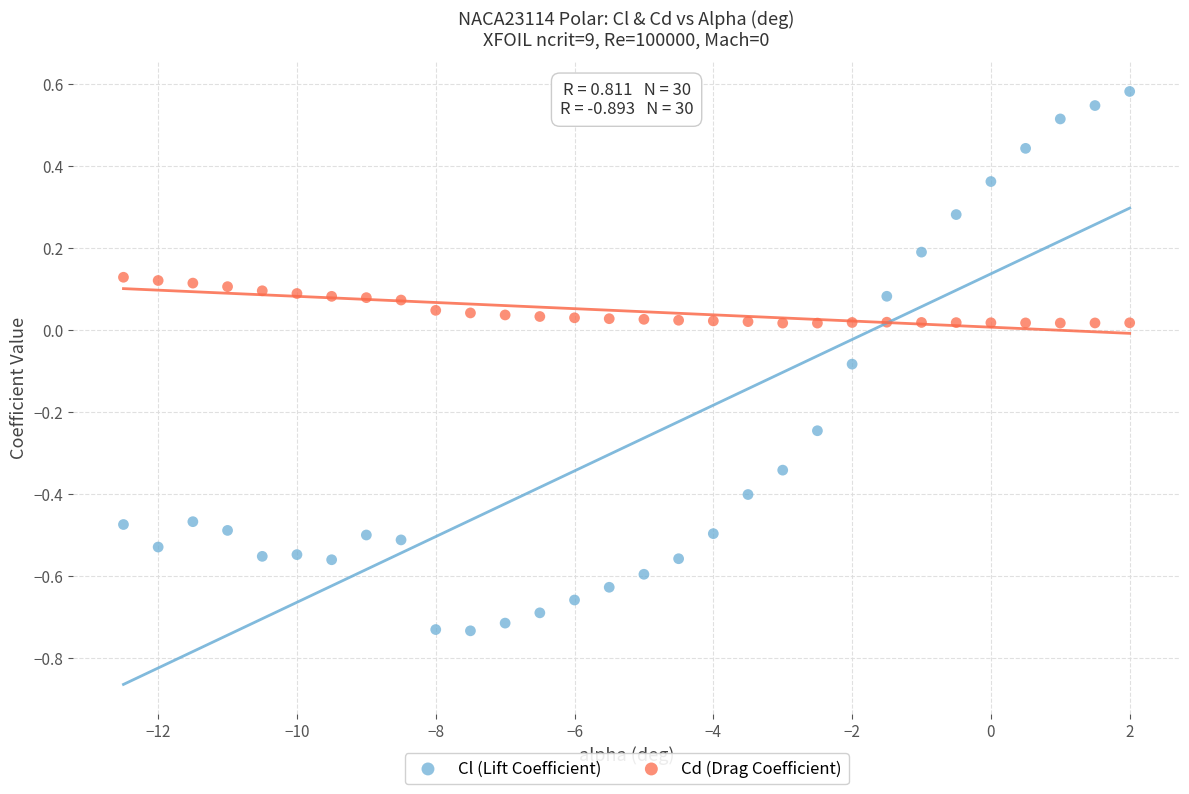

Which series reaches the minimum Y coordinate?

Cl (Lift Coefficient)